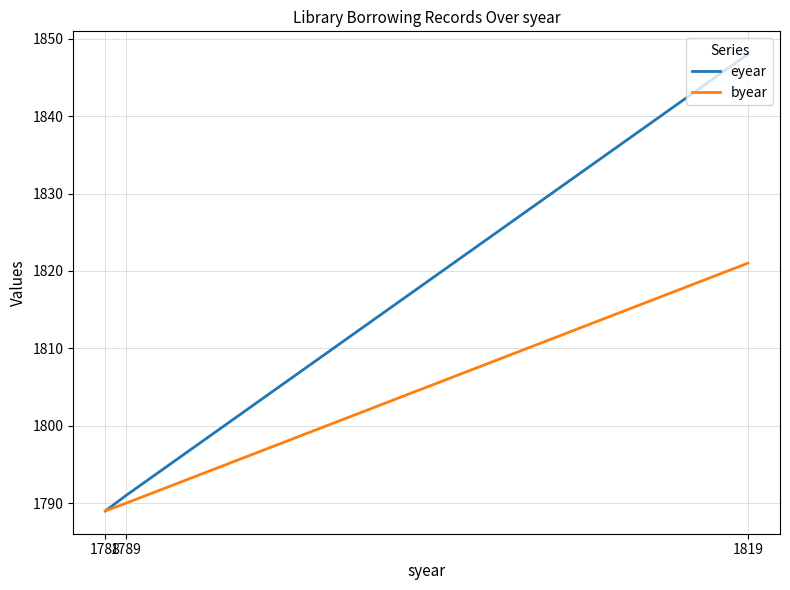

Which category has the lowest value in the byear series?

1788